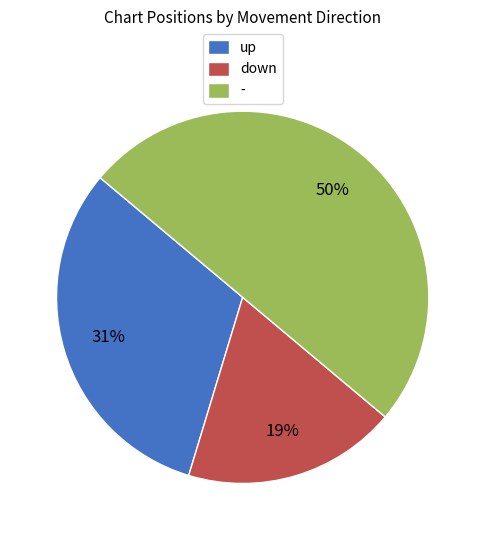

What percentage is the - slice, to the nearest percent?

50%